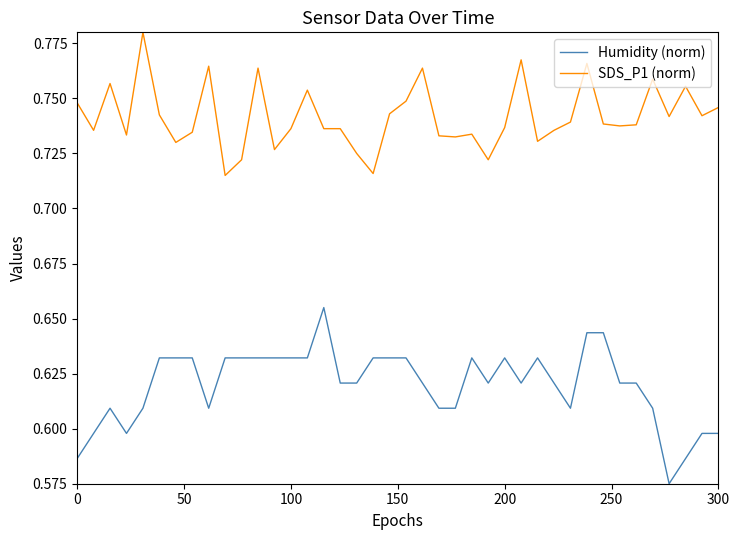

How many categories are shown in the chart?

40